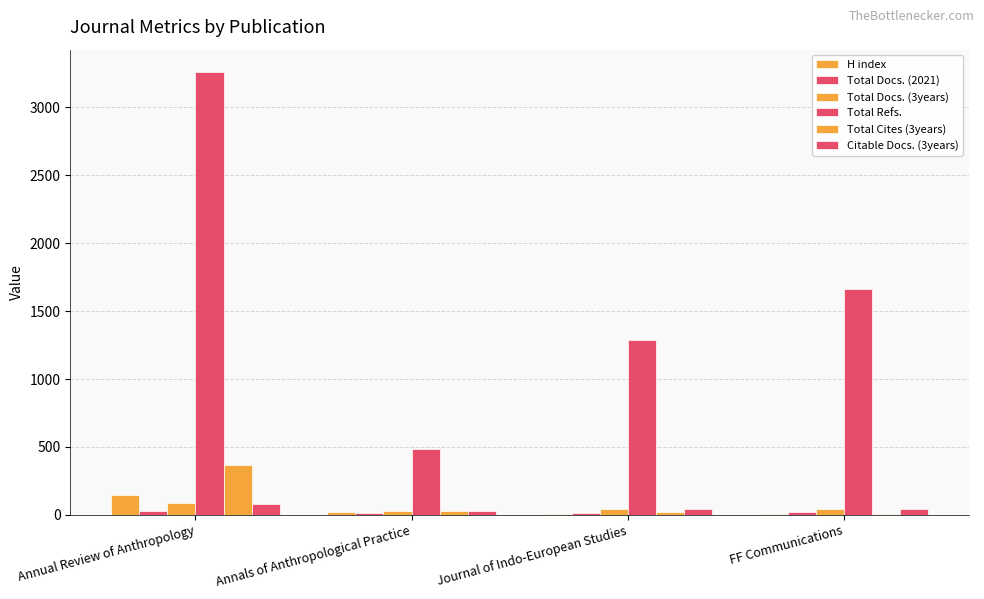

Reading right to left, extract all data points from this chart.

H index: 5	10	20	143
Total Docs. (2021): 23	16	13	26
Total Docs. (3years): 47	47	32	84
Total Refs.: 1666	1290	486	3262
Total Cites (3years): 3	19	30	370
Citable Docs. (3years): 43	46	30	81